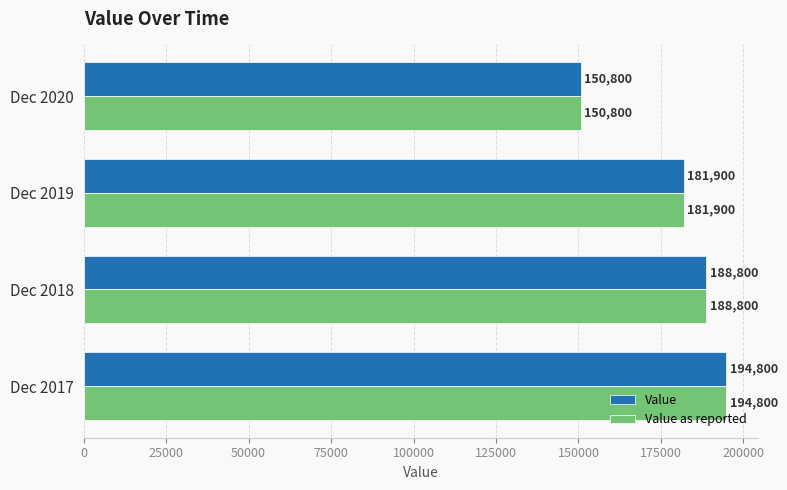

At how many categories does at least one series exceed 177583?

3